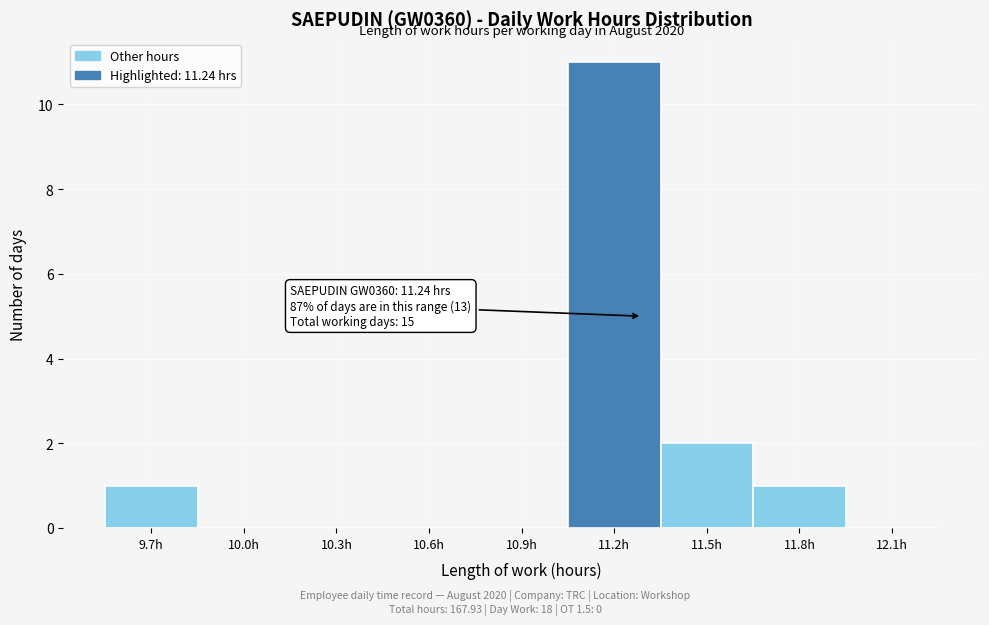

Reading left to right, list all the values displayed in this chart.

9.7h=1	10.0h=0	10.3h=0	10.6h=0	10.9h=0	11.2h=11	11.5h=2	11.8h=1	12.1h=0